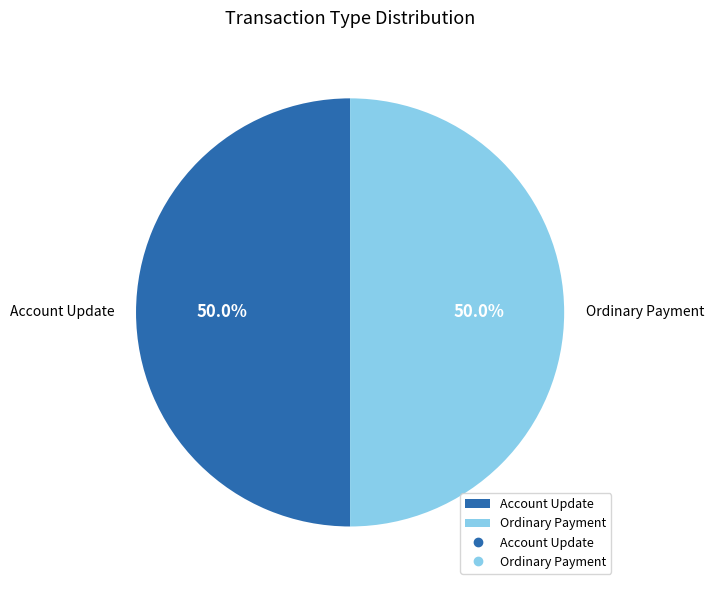

Approximately how many times larger is the value at Ordinary Payment compared to Account Update?

1.0